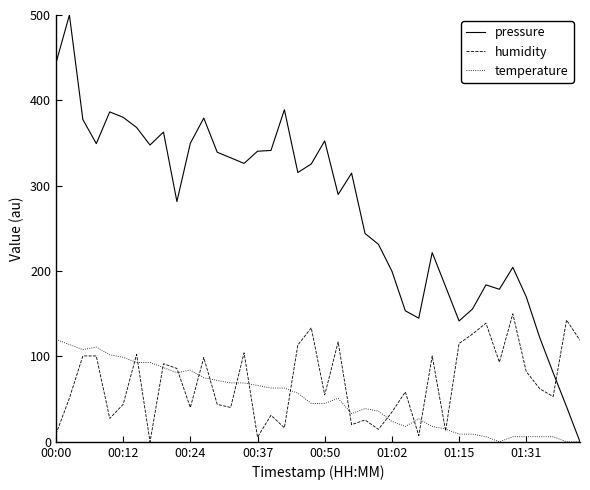

Which series has the largest range (max minus min)?

pressure